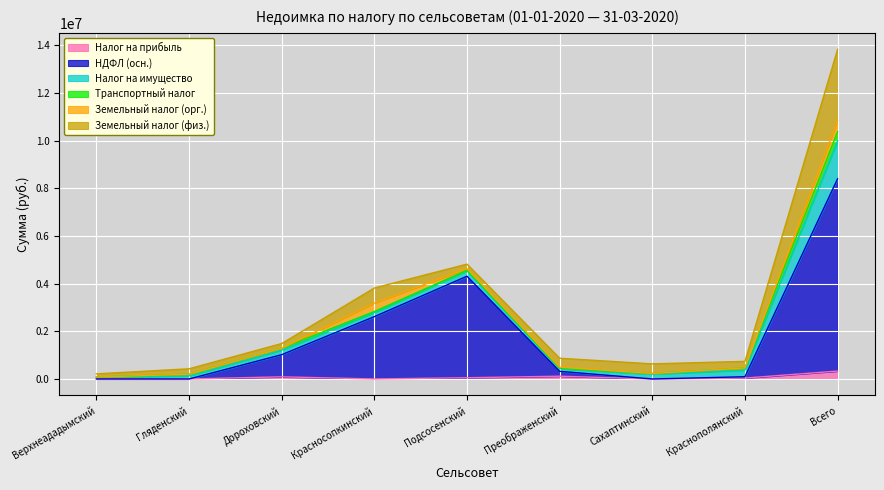

Which has a higher value, Красносопкинский or Преображенский?

Преображенский